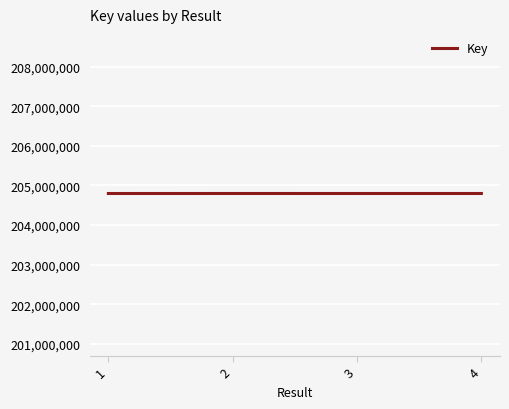

What is the average value?

204797636